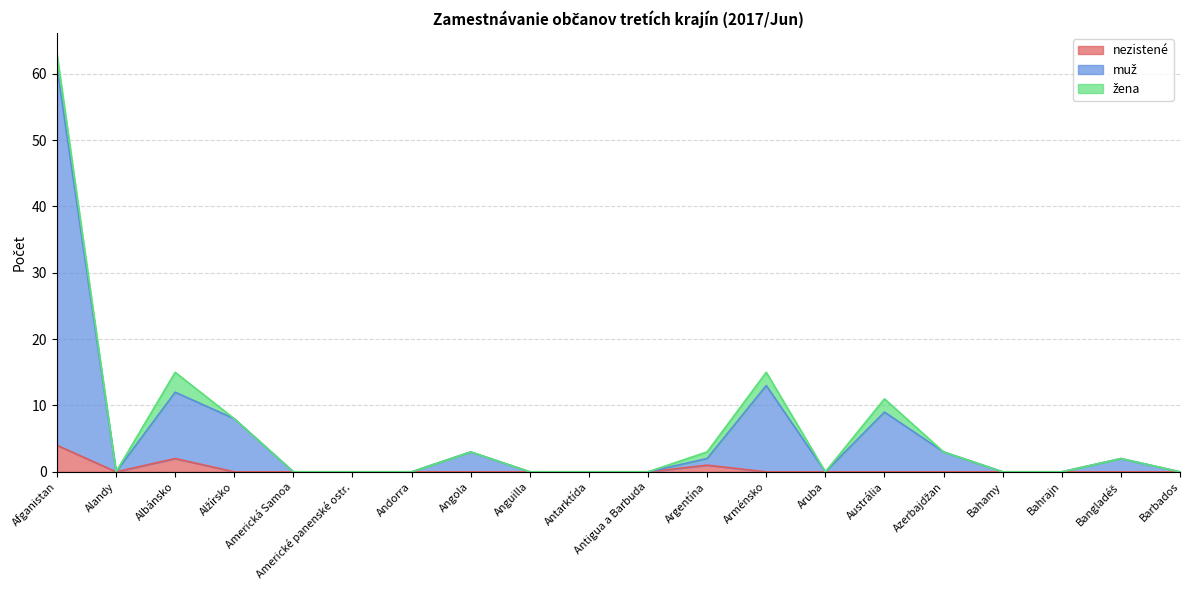

What is the label of the 18th point from the left?

Bahrajn